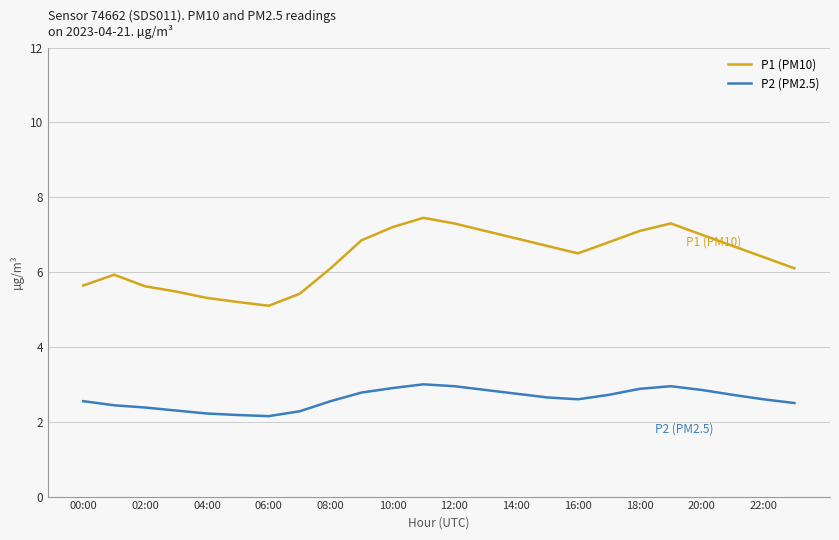

Which series has the largest total across all categories?

P1 (PM10)